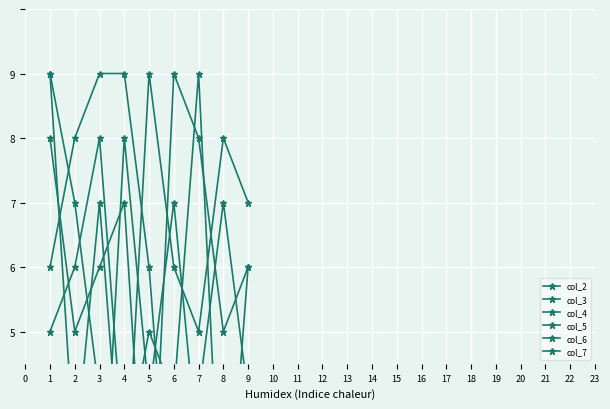

How many values in the col_3 series exceed 4?

3